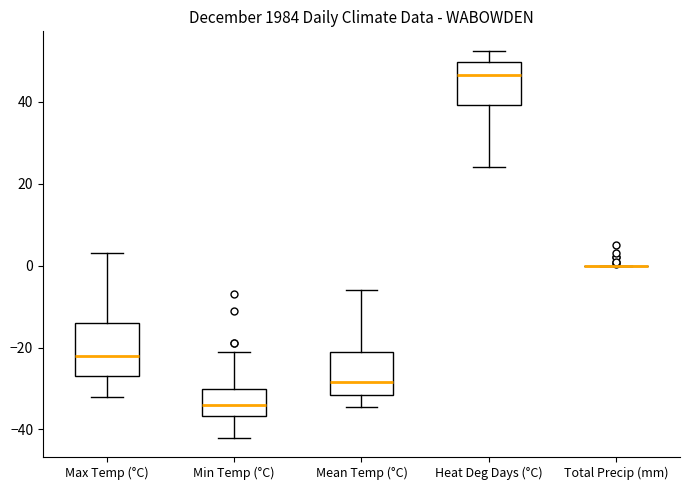

Which box is the tallest, from its lower edge to its upper edge?

Max Temp (°C)